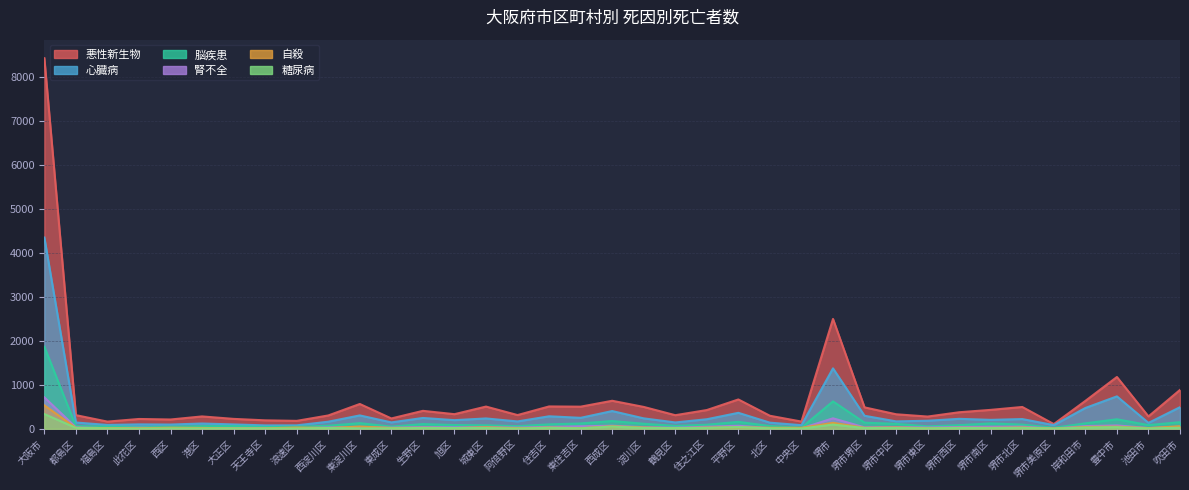

What value does the 腎不全 series have at 旭区, to the nearest 50?

50